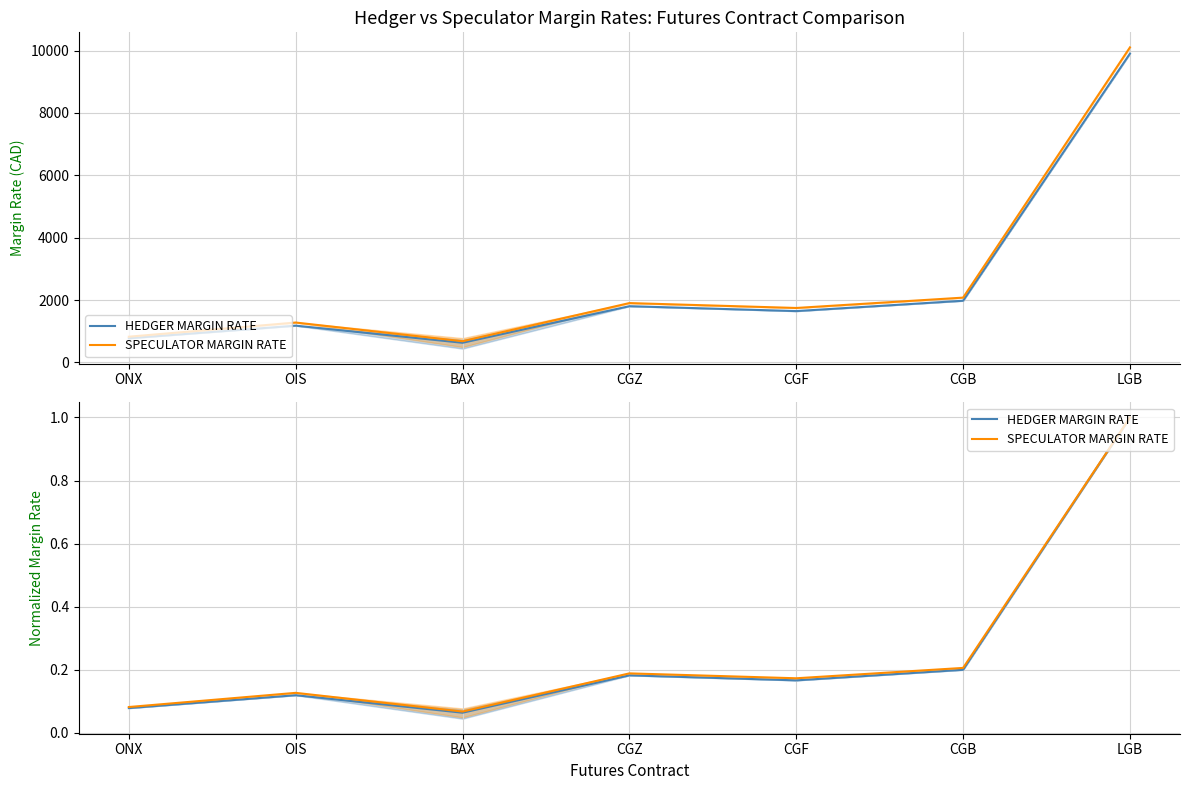

Reading left to right, list all the values displayed in this chart.

HEDGER MARGIN RATE: ONX=0.1	OIS=0.1	BAX=0.1	CGZ=0.2	CGF=0.2	CGB=0.2	LGB=1.0
SPECULATOR MARGIN RATE: ONX=0.1	OIS=0.1	BAX=0.1	CGZ=0.2	CGF=0.2	CGB=0.2	LGB=1.0